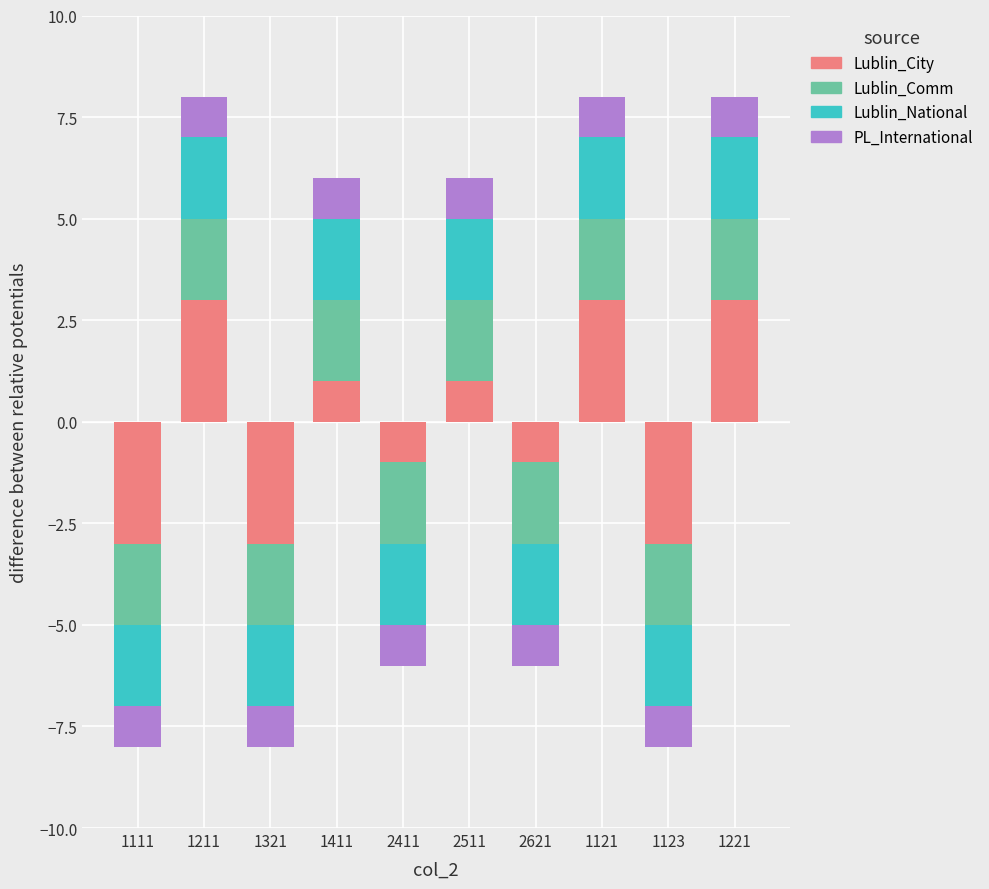

Which label corresponds to the smallest value in the chart?

1111